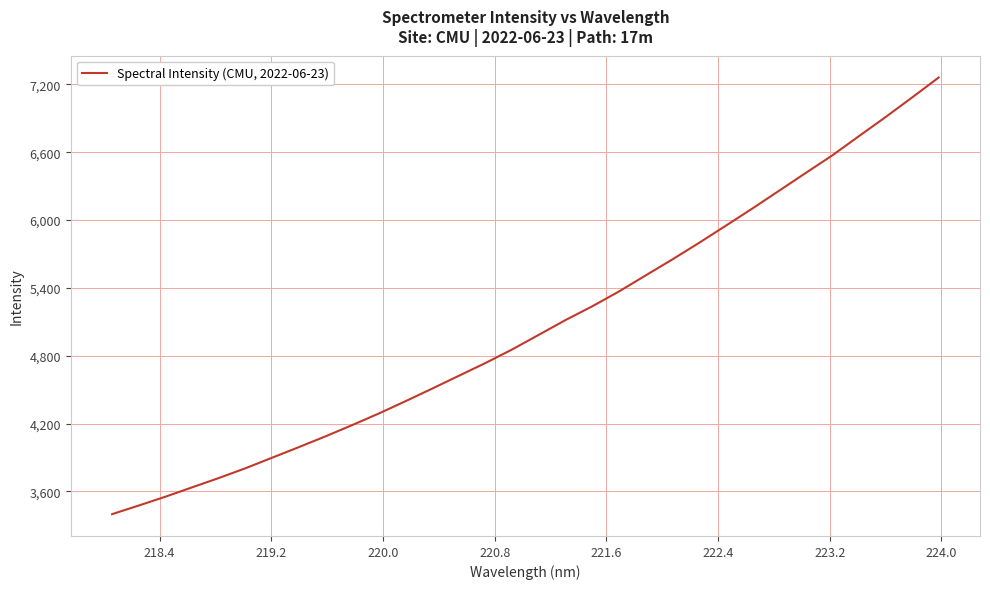

What is the minimum value shown in the chart?

3399.7